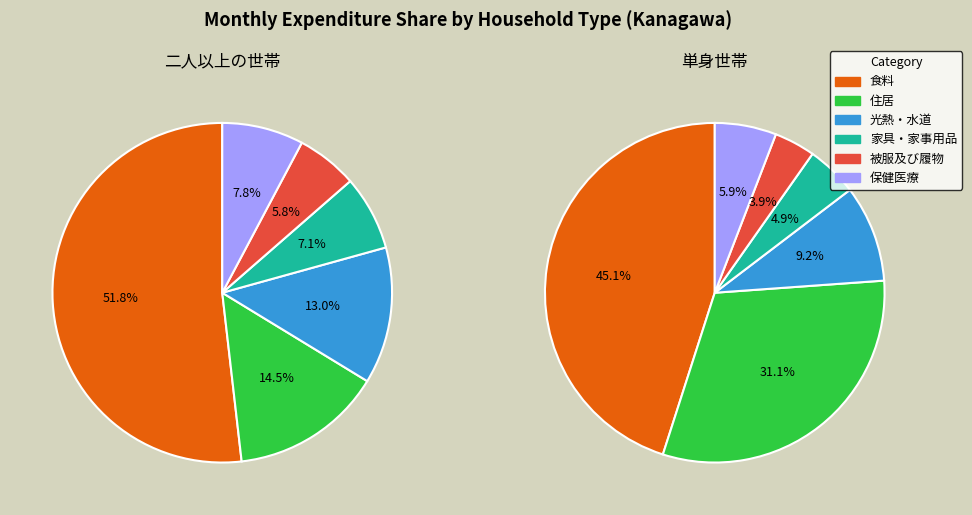

To the nearest percent, what percentage of the pie is 光熱・水道?

9%